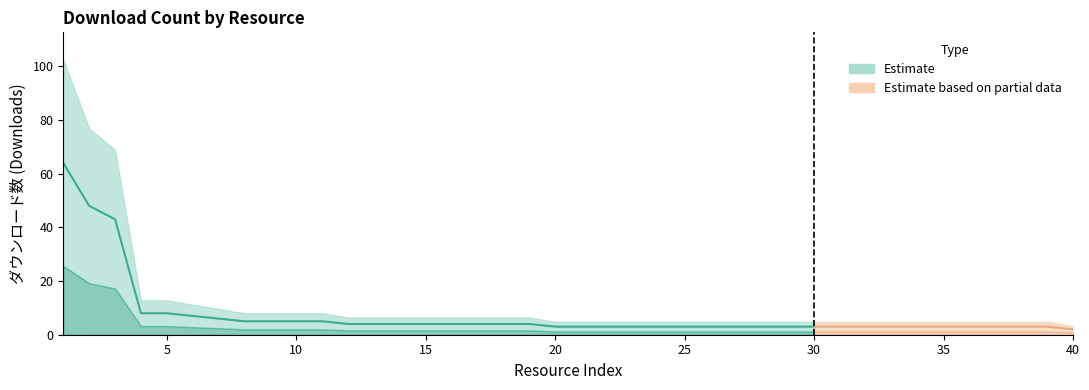

What is the sum of all values?

298